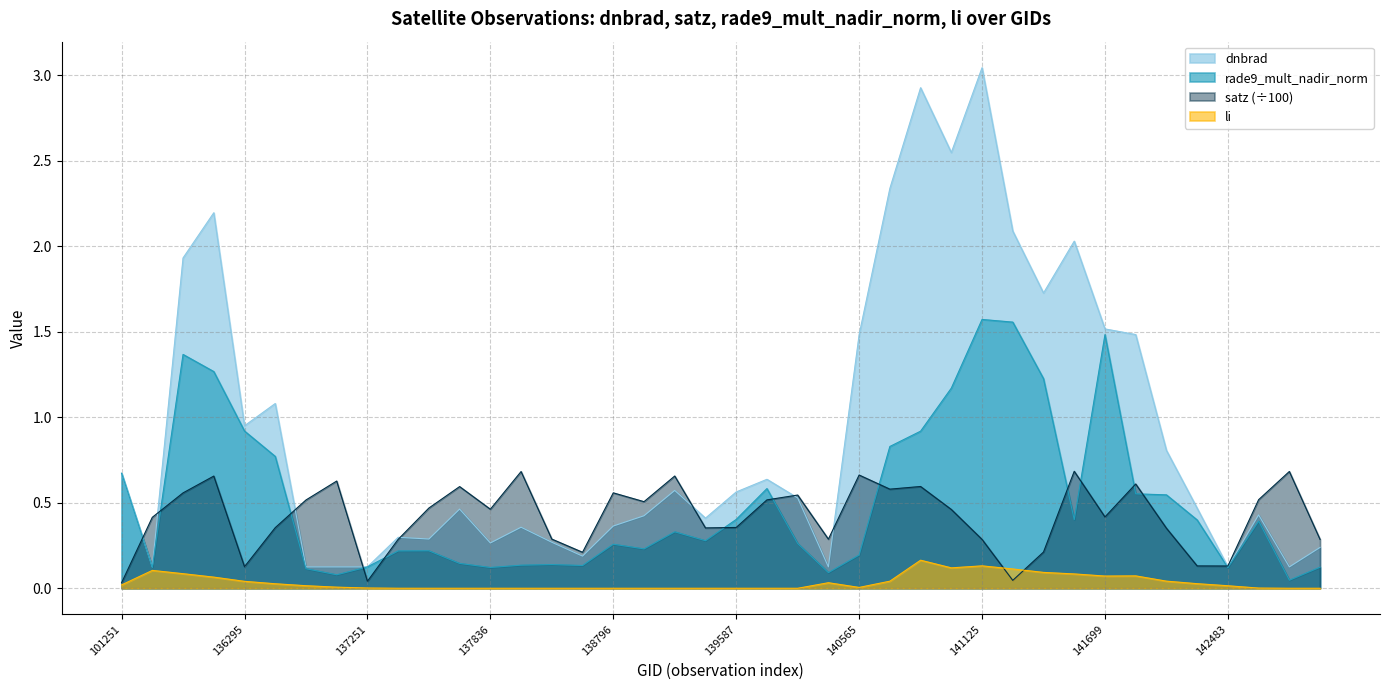

How many intersections are there between satz and rade9_mult_nadir_norm?

13